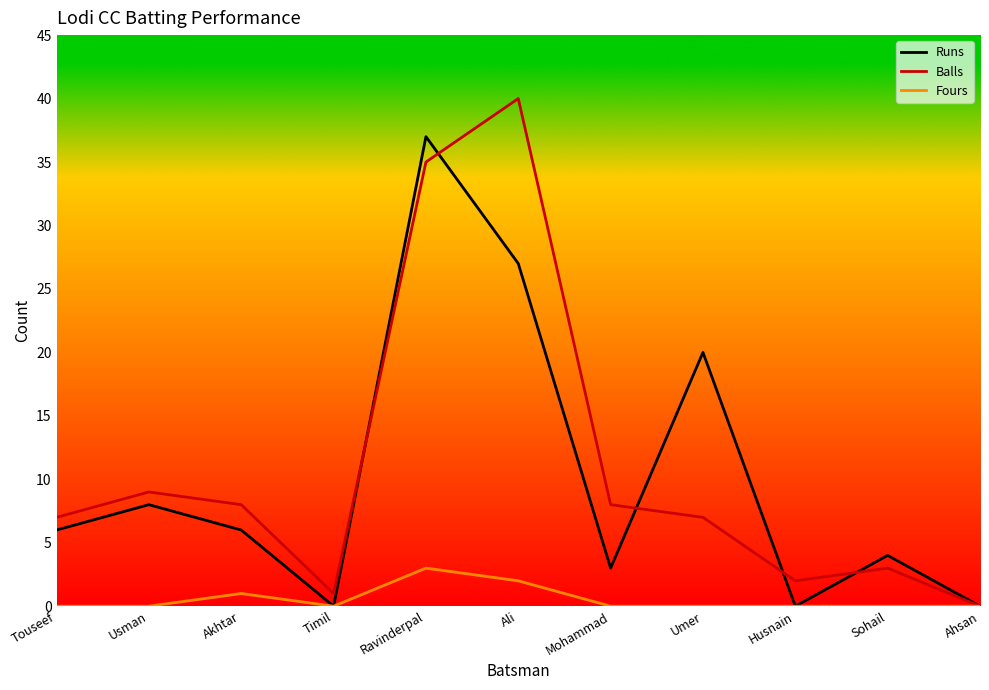

List the series in order of their peak value, highest first.

Balls, Runs, Fours